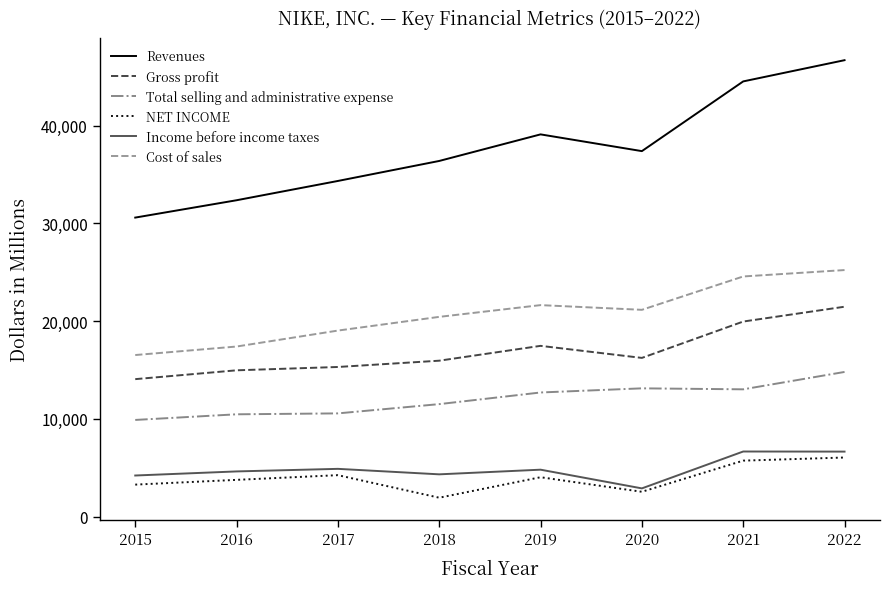

The value of Revenues at 2019 is 53885. True or false?

False